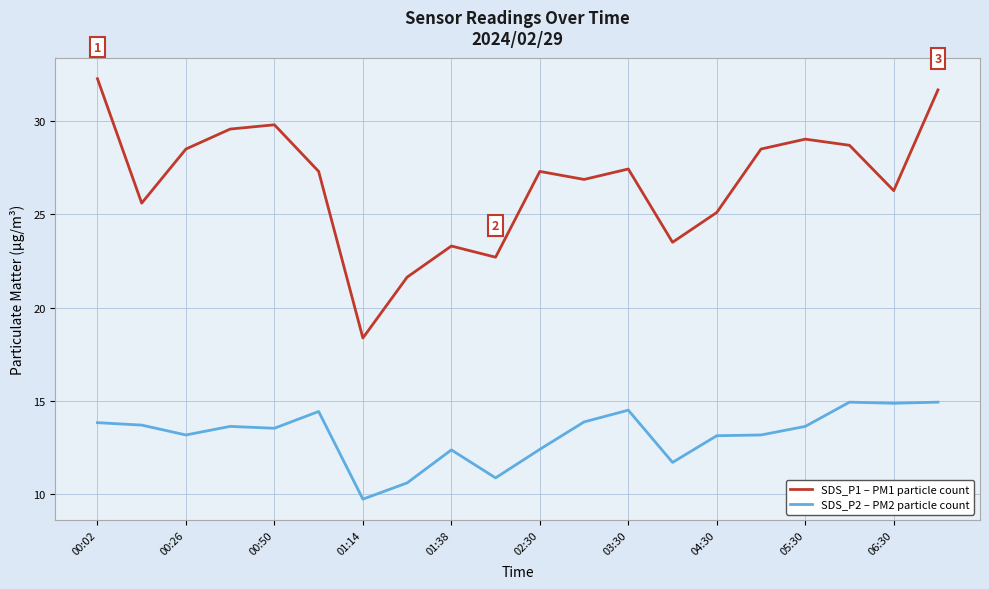

Which series has the largest range (max minus min)?

SDS_P1 – PM1 particle count